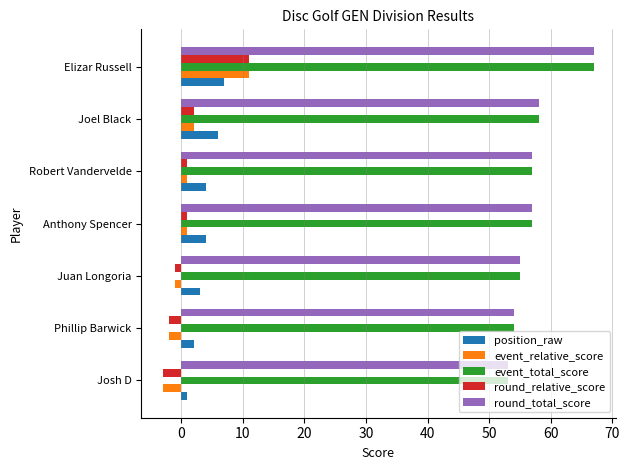

How many categories are shown in the chart?

7